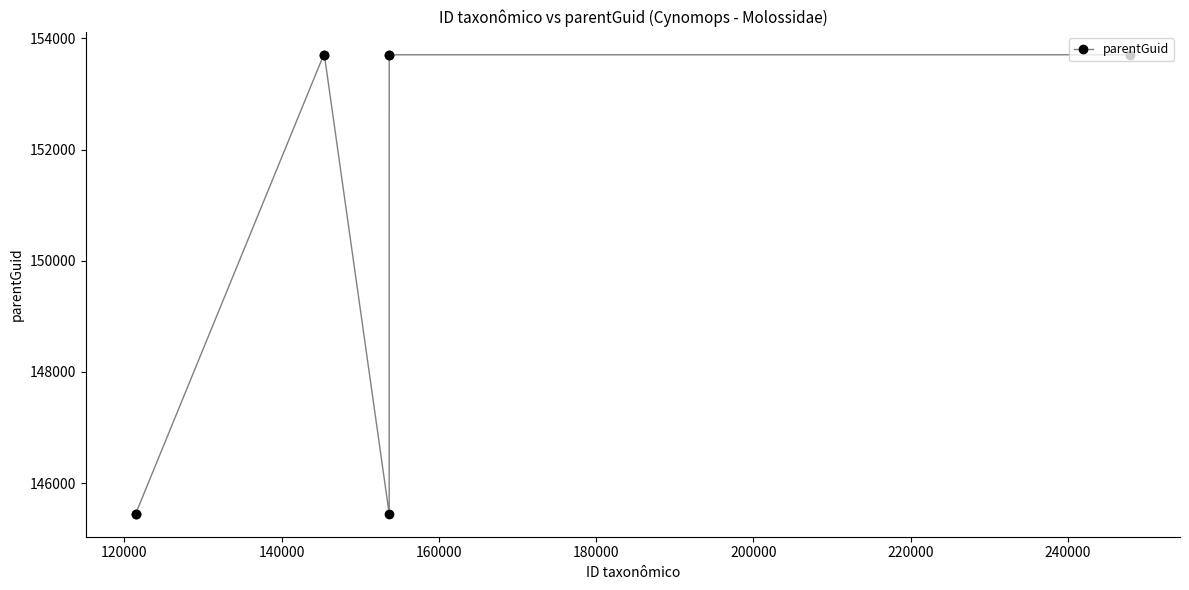

What is the value of the 8th point from the left?

153705